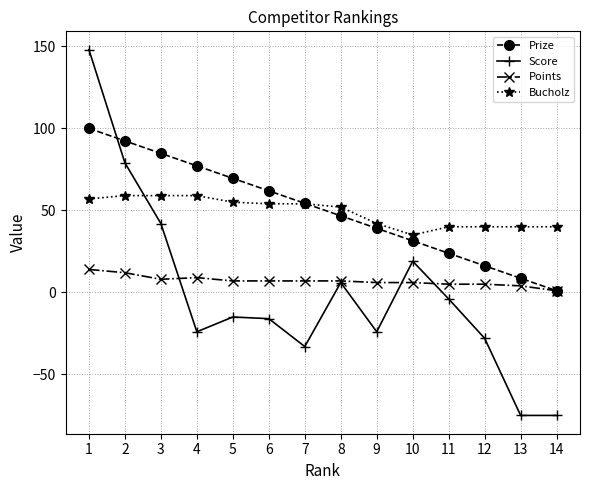

What is the minimum value for Points?

1.0